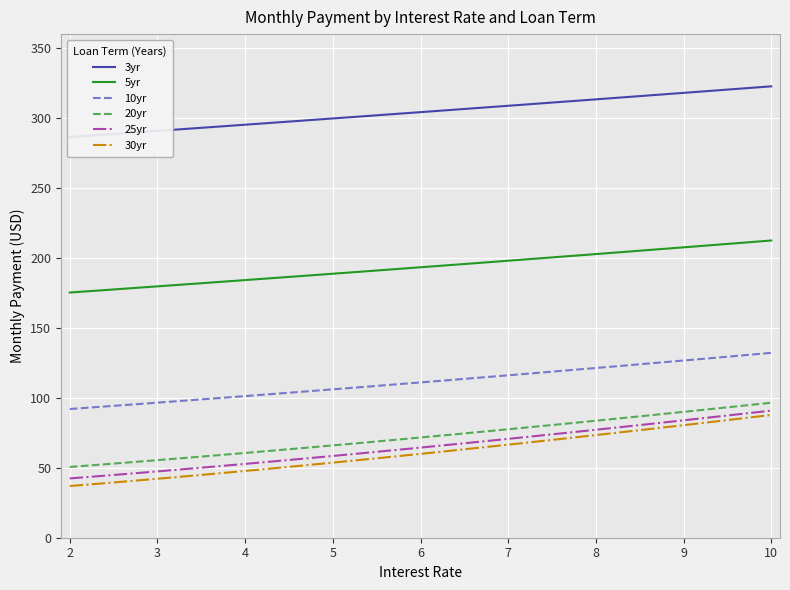

Reading left to right, extract all data points from this chart.

3yr: 286.4	287.5	288.6	289.7	290.8	291.9	293.0	294.1	295.2	296.4	297.5	298.6	299.7	300.8	302.0	303.1	304.2	305.4	306.5	307.6	308.8	309.9	311.1	312.2	313.4	314.5	315.7	316.8	318.0	319.2	320.3	321.5	322.7
5yr: 175.3	176.4	177.5	178.6	179.7	180.8	181.9	183.0	184.2	185.3	186.4	187.6	188.7	189.9	191.0	192.2	193.3	194.5	195.7	196.8	198.0	199.2	200.4	201.6	202.8	204.0	205.2	206.4	207.6	208.8	210.0	211.2	212.5
10yr: 92.0	93.1	94.3	95.4	96.6	97.7	98.9	100.1	101.2	102.4	103.6	104.8	106.1	107.3	108.5	109.8	111.0	112.3	113.5	114.8	116.1	117.4	118.7	120.0	121.3	122.7	124.0	125.3	126.7	128.0	129.4	130.8	132.2
20yr: 50.6	51.8	53.0	54.2	55.5	56.7	58.0	59.3	60.6	61.9	63.3	64.6	66.0	67.4	68.8	70.2	71.6	73.1	74.6	76.0	77.5	79.0	80.6	82.1	83.6	85.2	86.8	88.4	90.0	91.6	93.2	94.8	96.5
25yr: 42.4	43.6	44.9	46.1	47.4	48.7	50.1	51.4	52.8	54.2	55.6	57.0	58.5	59.9	61.4	62.9	64.4	66.0	67.5	69.1	70.7	72.3	73.9	75.5	77.2	78.8	80.5	82.2	83.9	85.6	87.4	89.1	90.9
30yr: 37.0	38.2	39.5	40.8	42.2	43.5	44.9	46.3	47.7	49.2	50.7	52.2	53.7	55.2	56.8	58.4	60.0	61.6	63.2	64.9	66.5	68.2	69.9	71.6	73.4	75.1	76.9	78.7	80.5	82.3	84.1	85.9	87.8